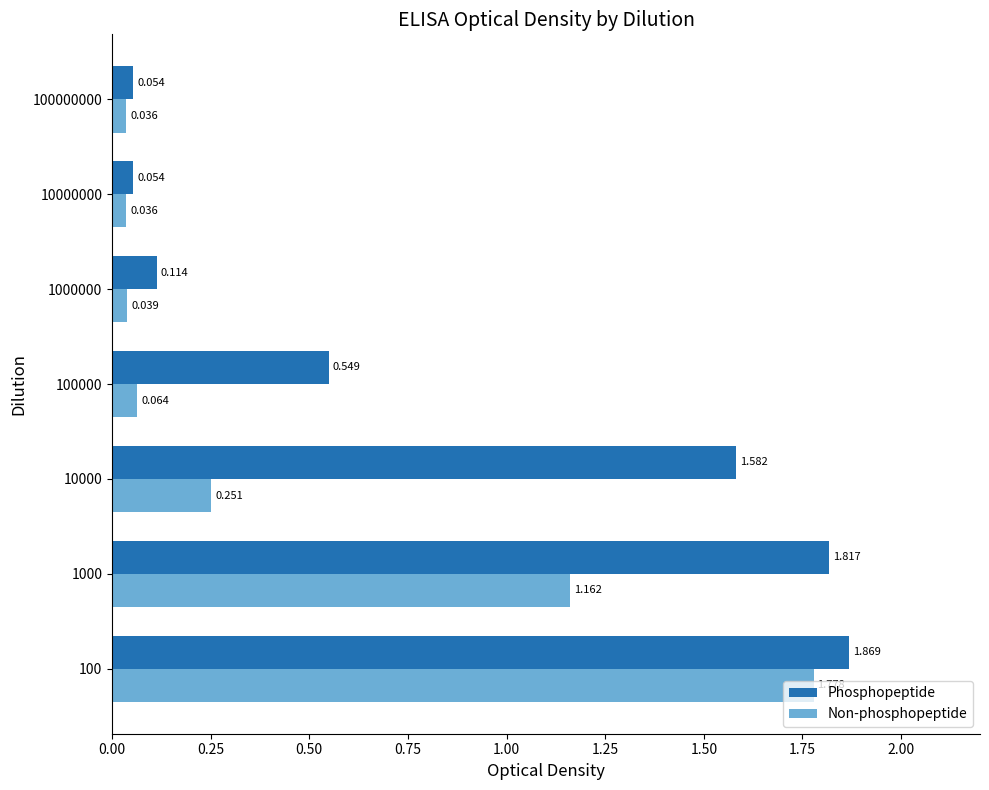

At 100000, list the series in order from smallest to largest.

Non-phosphopeptide, Phosphopeptide